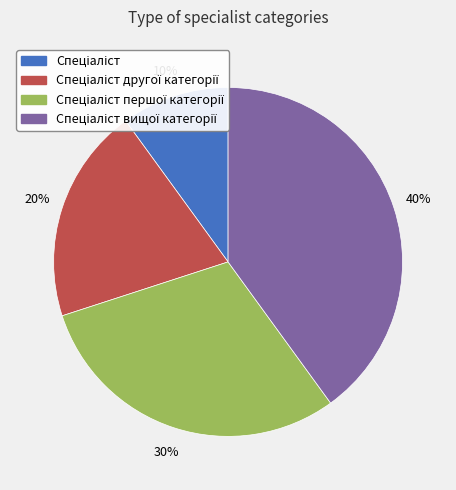

Is there a majority slice in this chart?

No